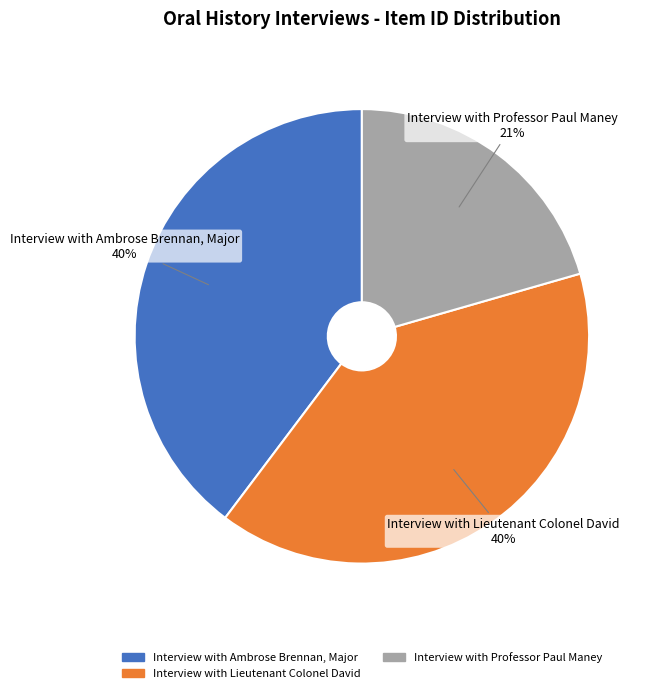

True or false: Interview with Ambrose Brennan, Major accounts for 40% of the total.

True